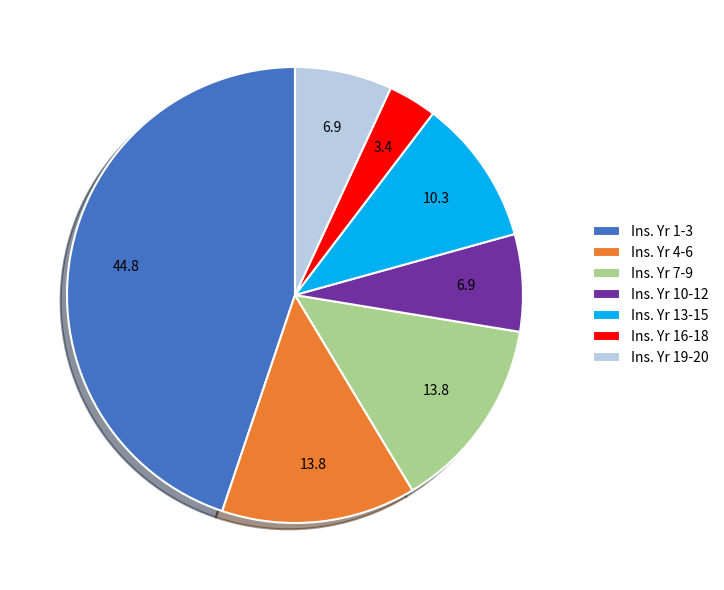

Is it true that Ins. Yr 4-6 is 14% of the pie?

True